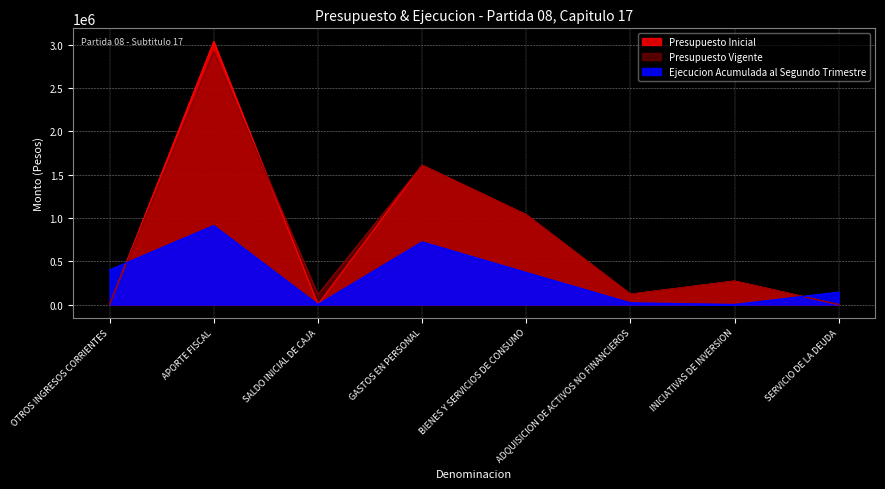

What is the label of the 1st point from the right?

SERVICIO DE LA DEUDA